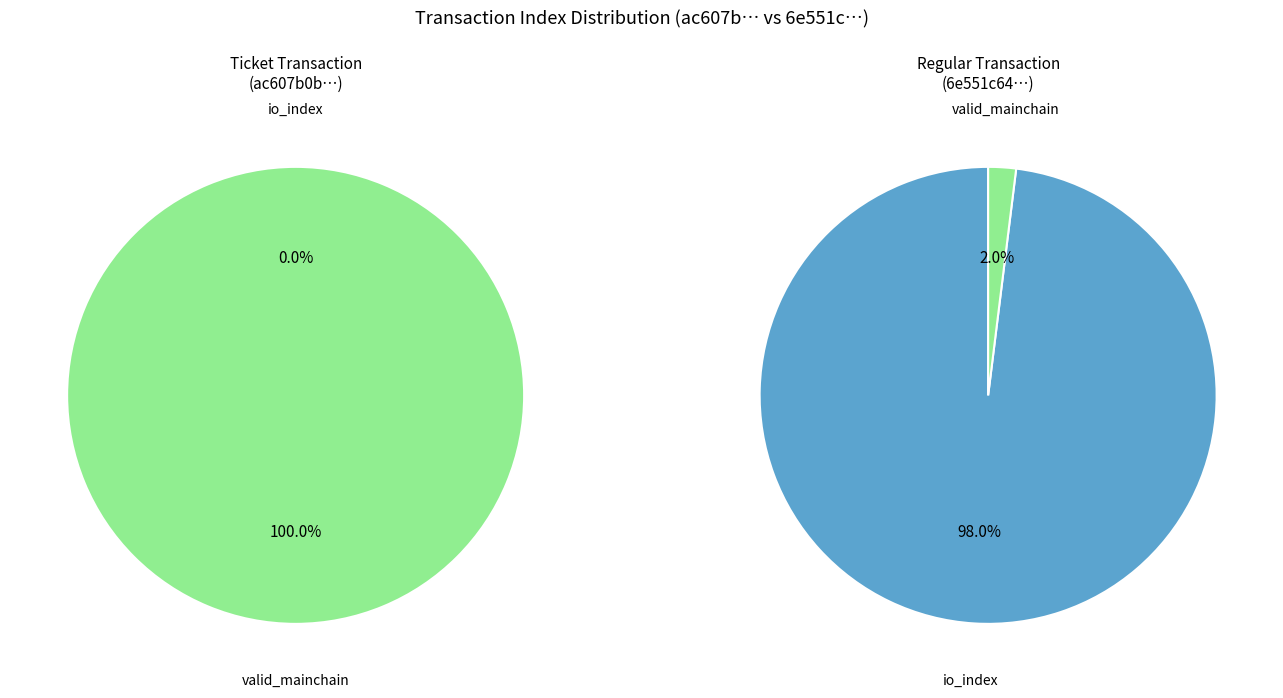

How many slices are in this pie chart?

2